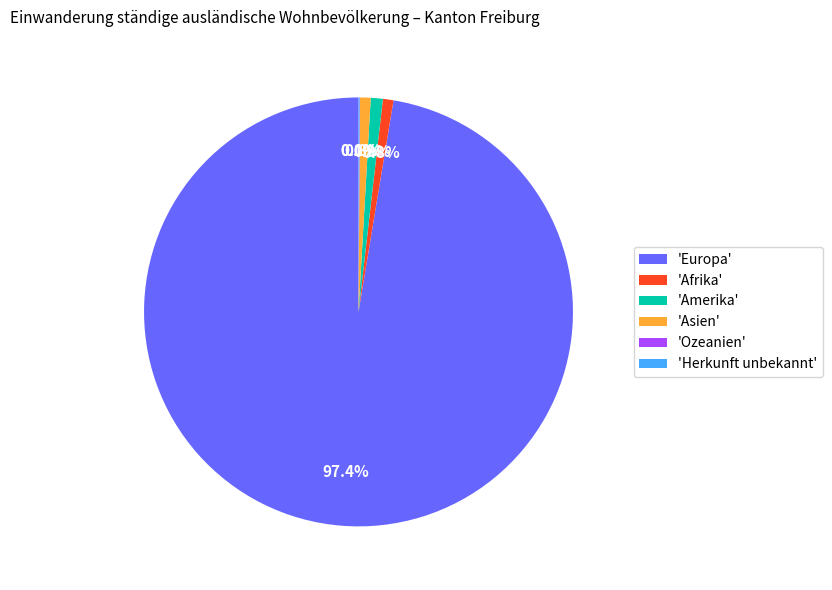

What is the largest slice in the pie chart?

'Europa'